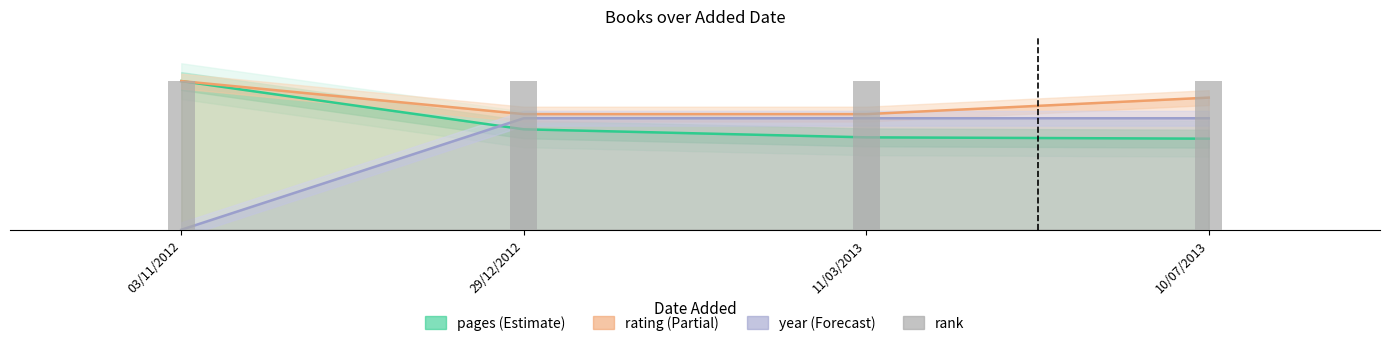

Between 11/03/2013 and 29/12/2012, which is larger?

29/12/2012